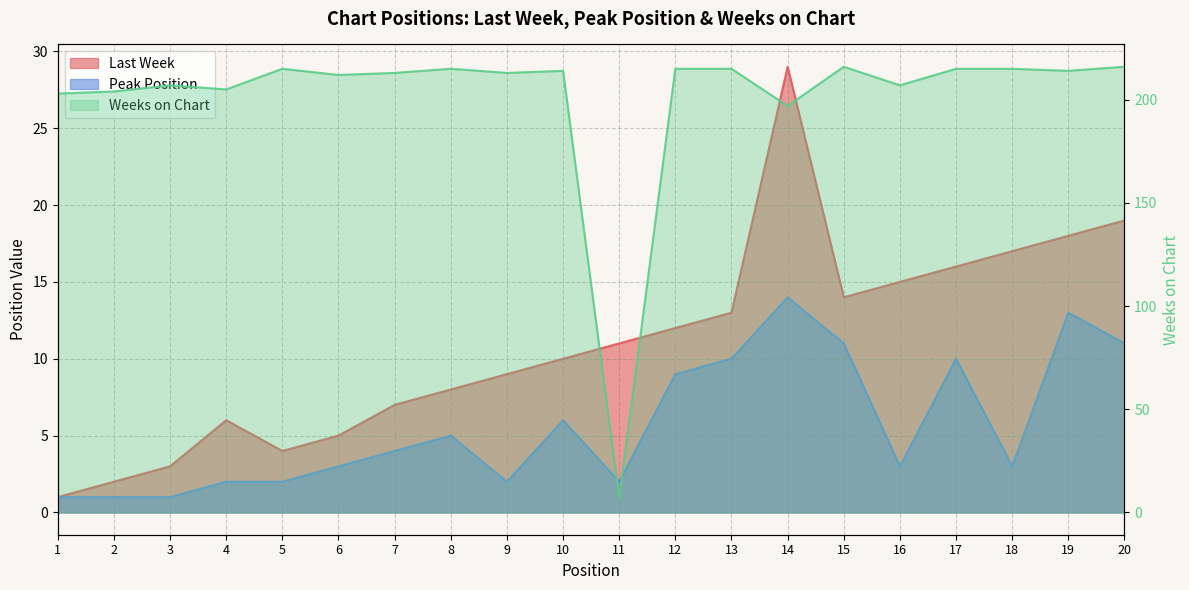

What is the maximum value shown in the chart?

216